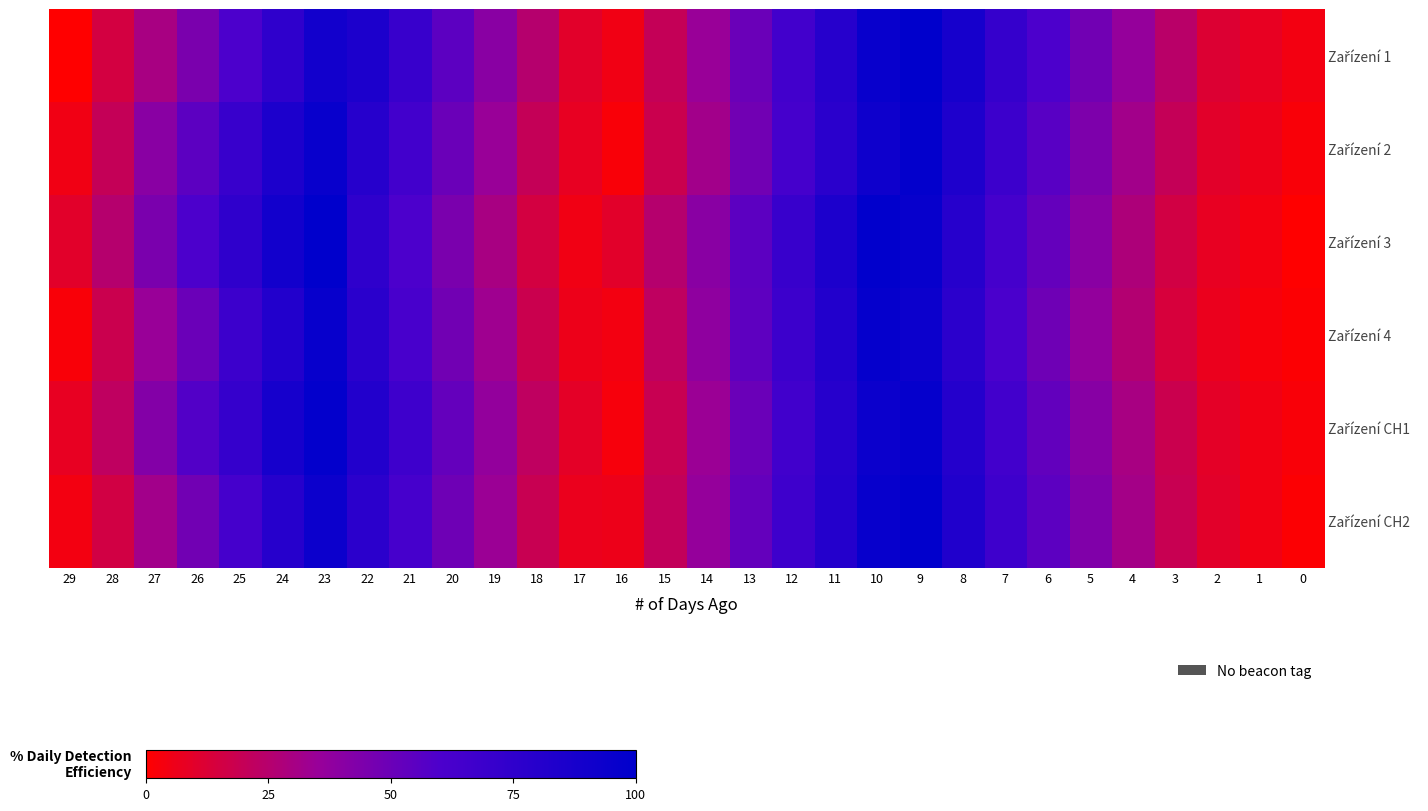

Which category has the highest value across all series?

9